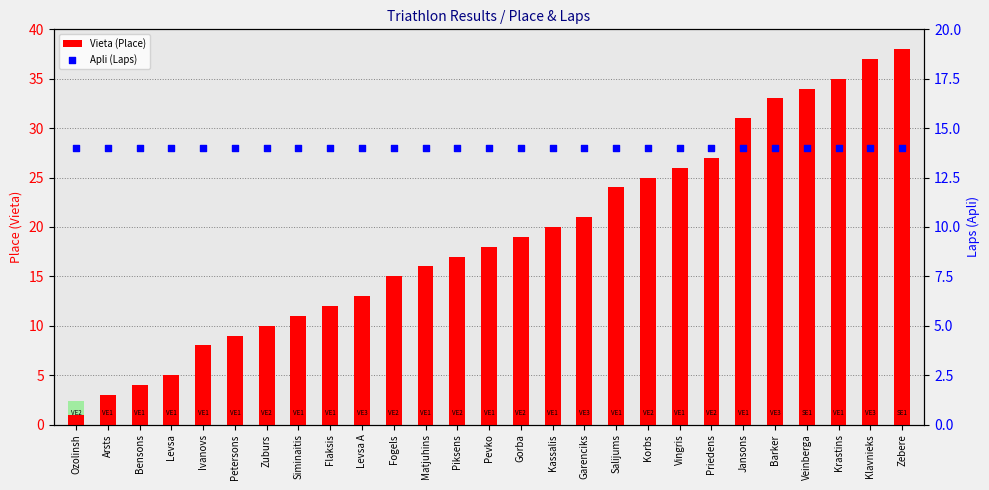

What are all the series names shown in the legend?

Vieta (Place), Apli (Laps)